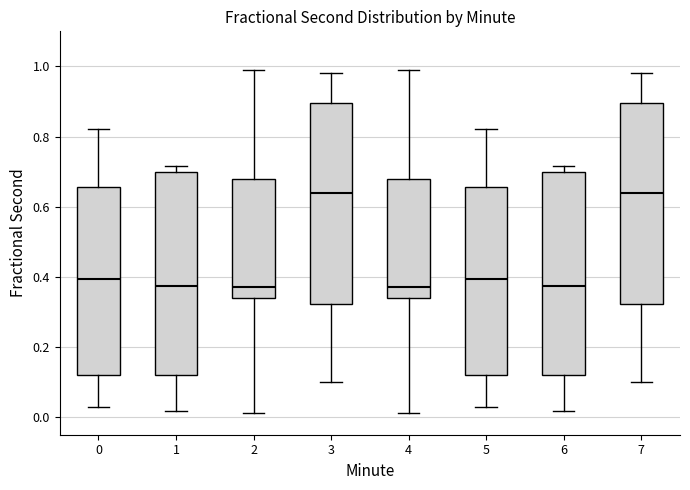

Reading left to right, read every box against the y-axis: the position of its median line, the range the box covers, and the ends of its whiskers. The values are not printed on the chart, so give them approximately, as read against the axis.

0: median 0.40, box 0.12 to 0.66, whiskers 0.02 to 0.82
1: median 0.38, box 0.12 to 0.70, whiskers 0.02 to 0.72
2: median 0.38, box 0.34 to 0.68, whiskers 0.02 to 0.98
3: median 0.64, box 0.32 to 0.90, whiskers 0.10 to 0.98
4: median 0.38, box 0.34 to 0.68, whiskers 0.02 to 0.98
5: median 0.40, box 0.12 to 0.66, whiskers 0.02 to 0.82
6: median 0.38, box 0.12 to 0.70, whiskers 0.02 to 0.72
7: median 0.64, box 0.32 to 0.90, whiskers 0.10 to 0.98